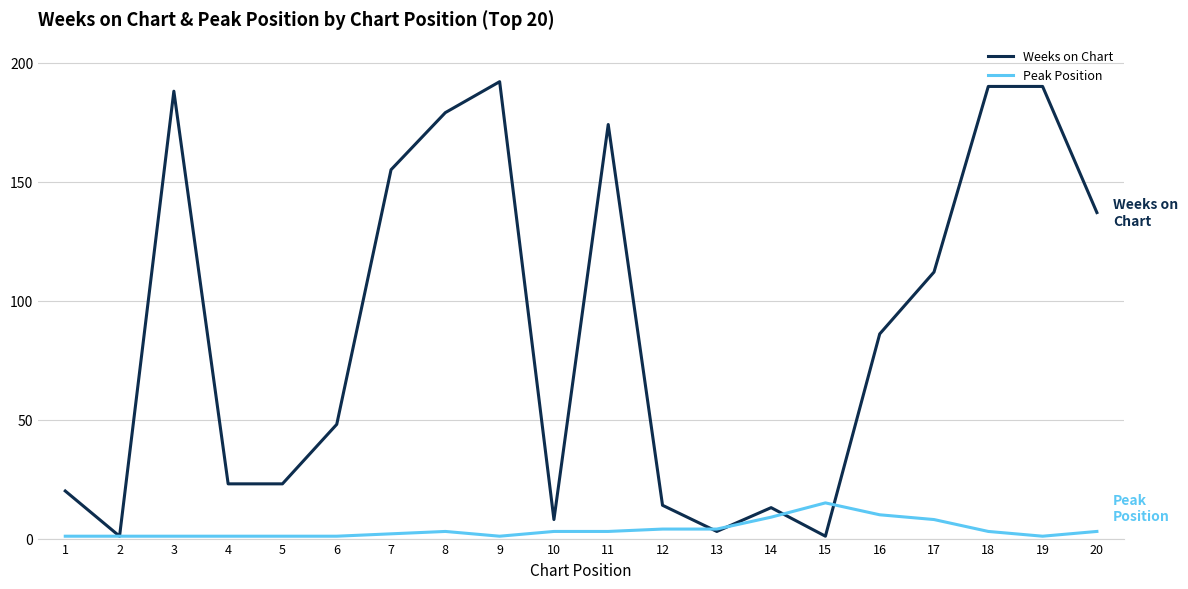

Which series has the largest total across all categories?

Weeks on Chart